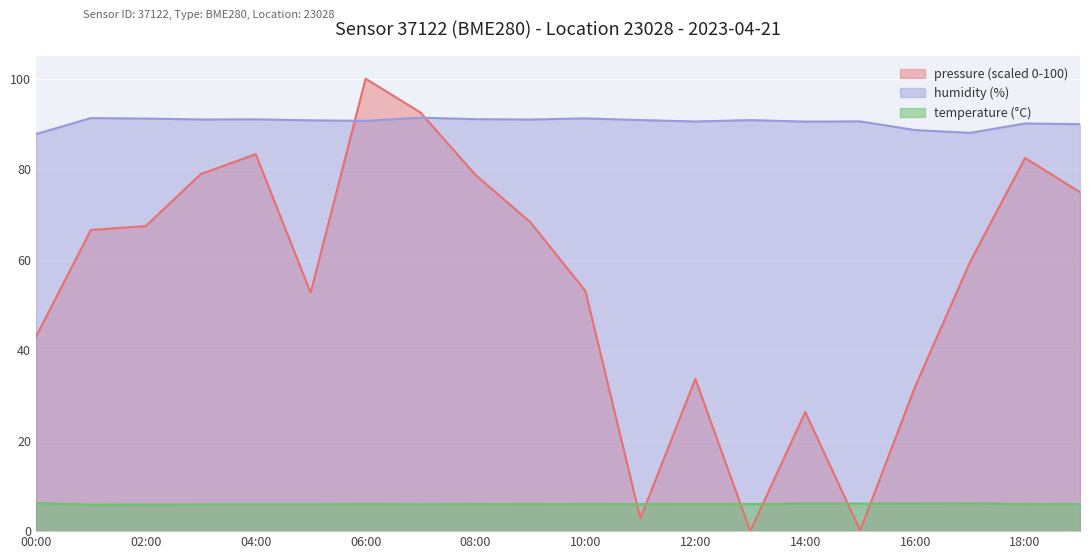

What is the label of the 20th point from the right?

00:00